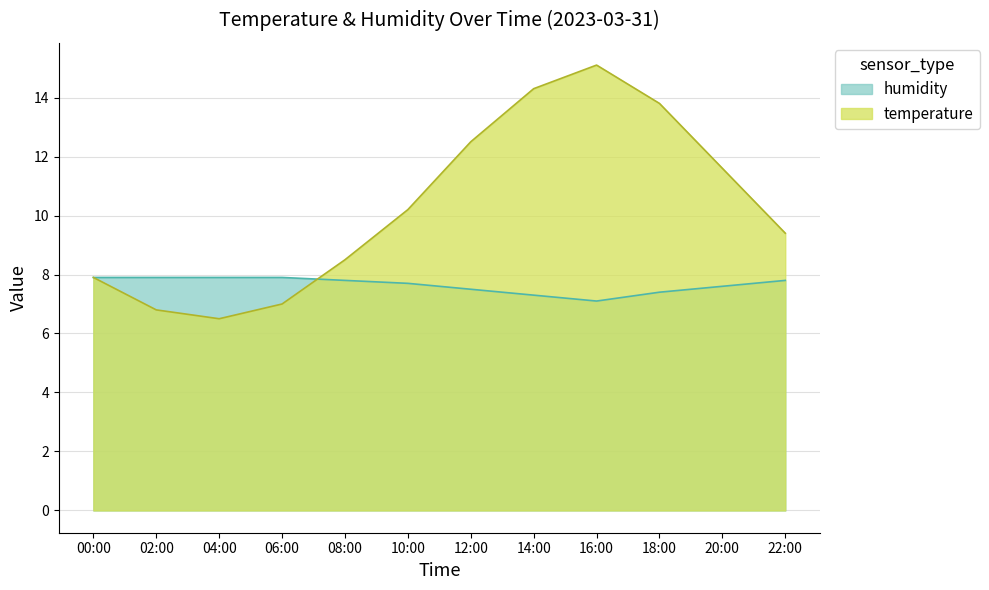

What is the approximate value of temperature at 06:00?

7.0